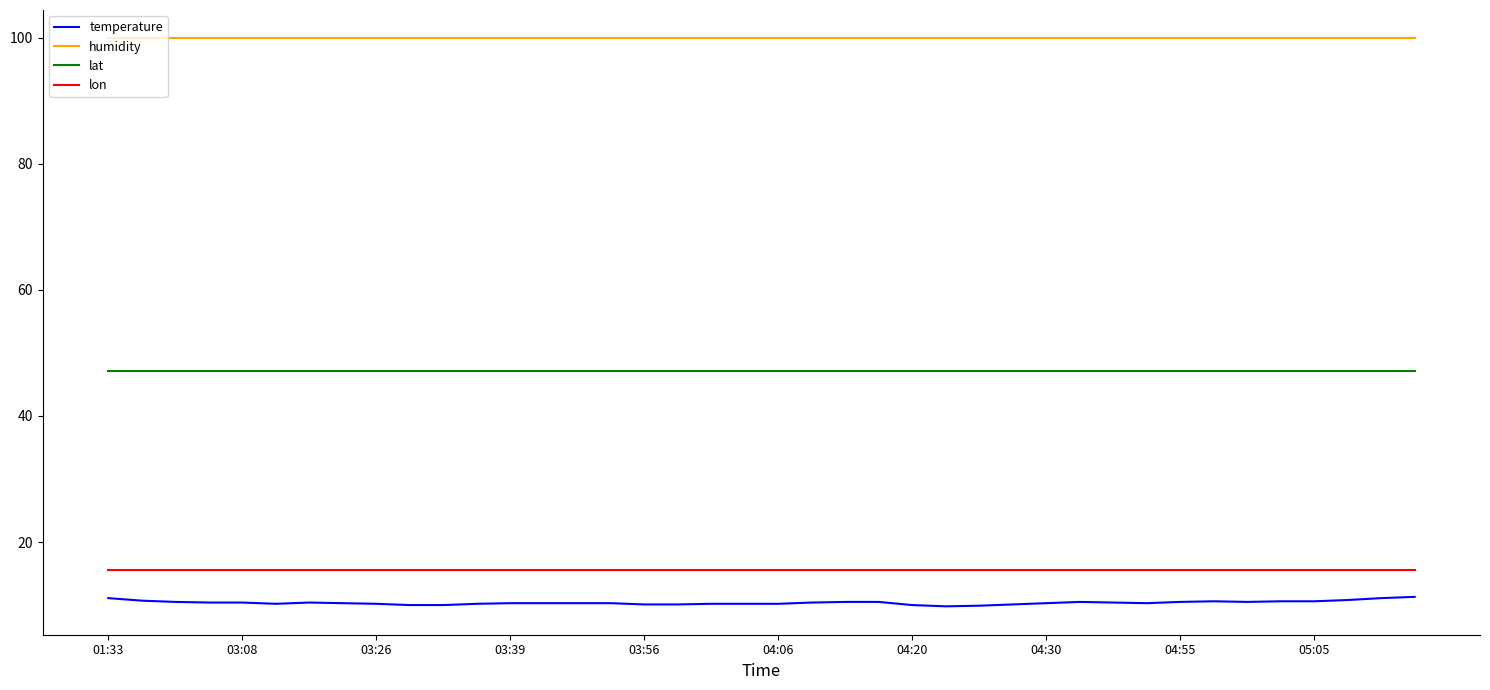

True or false: lon and lat intersect in this chart.

False